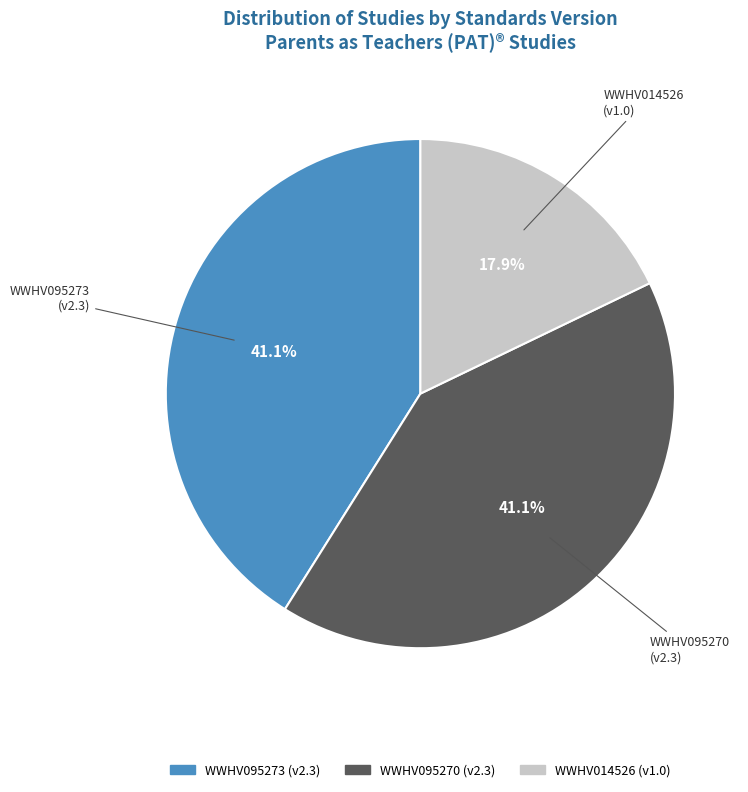

To the nearest percent, what is the difference between the WWHV014526 and WWHV095270 slice percentages?

23%